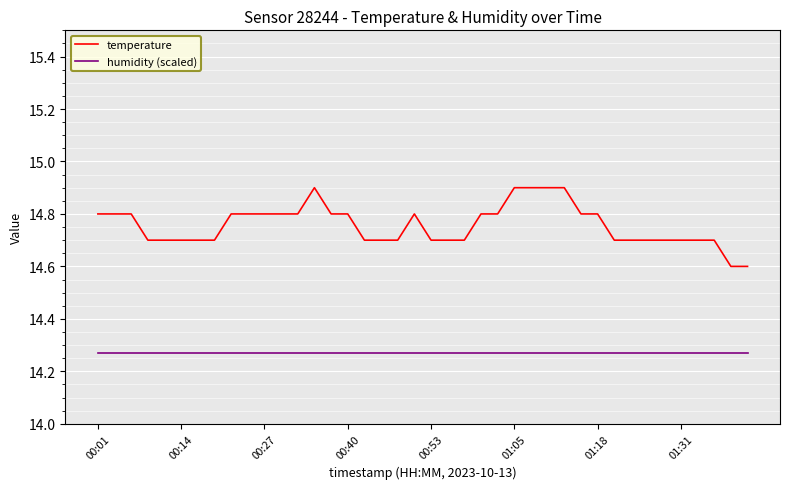

What is the difference between the maximum and minimum values in the temperature series?

0.3